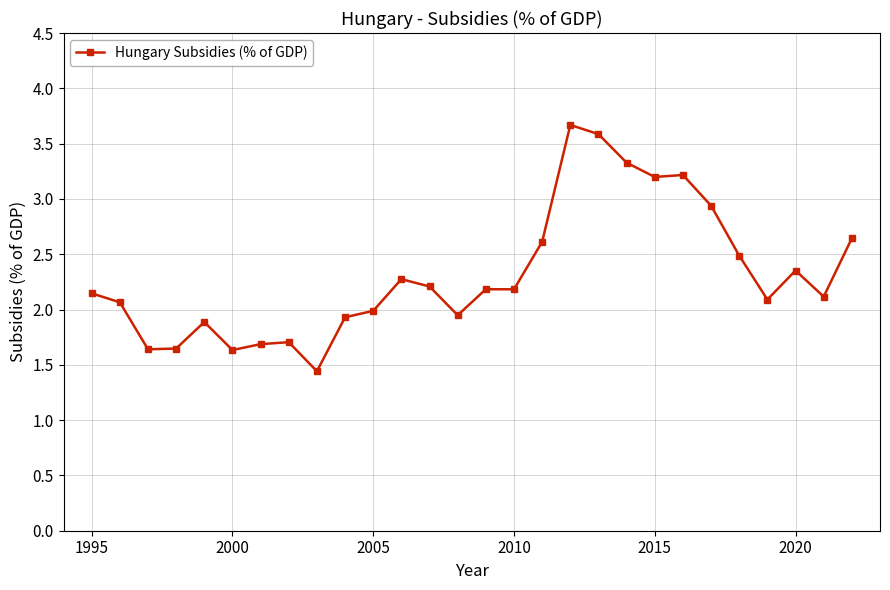

What is the smallest value displayed?

1.4